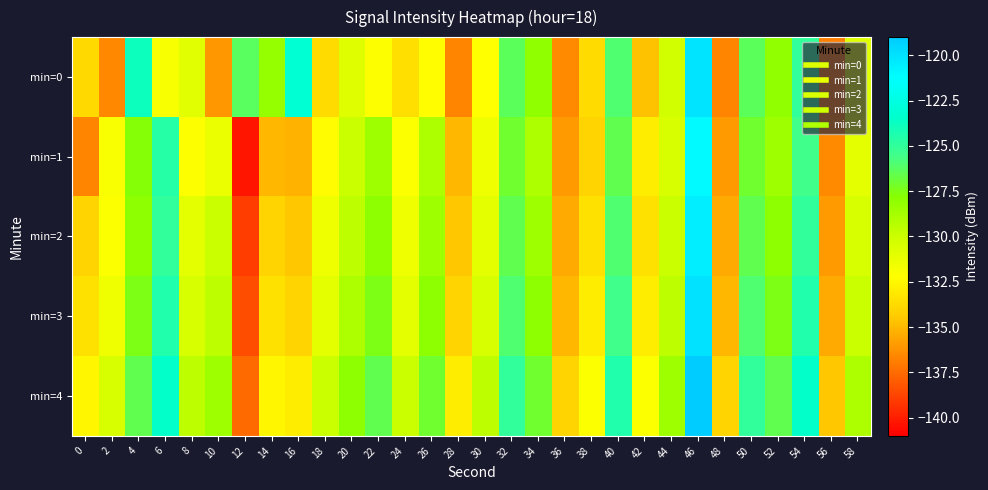

What is the minimum value shown in the chart?

-140.3